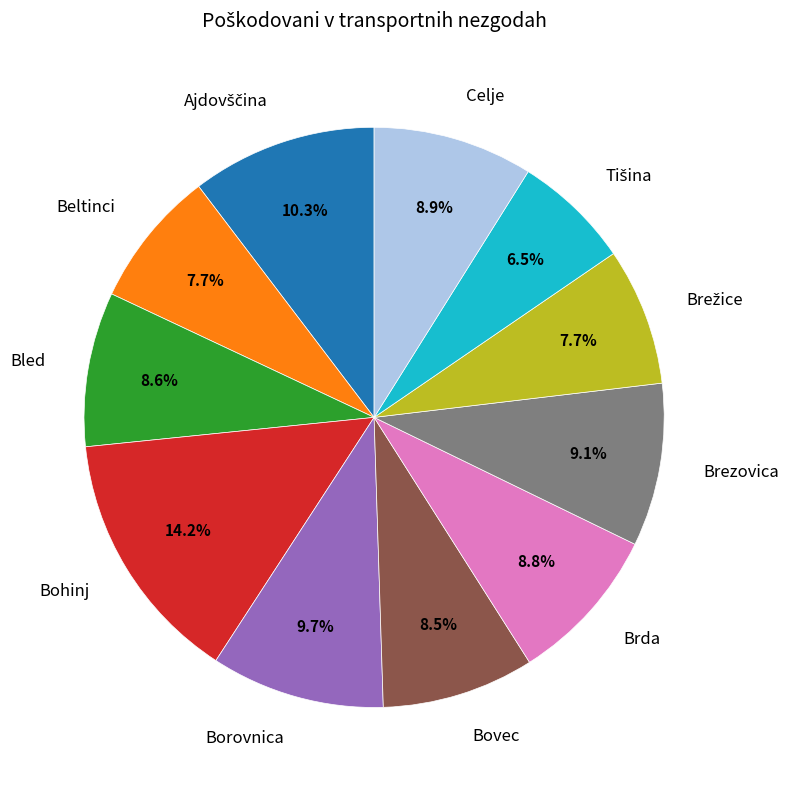

Does Brezovica represent more than half of the total?

No